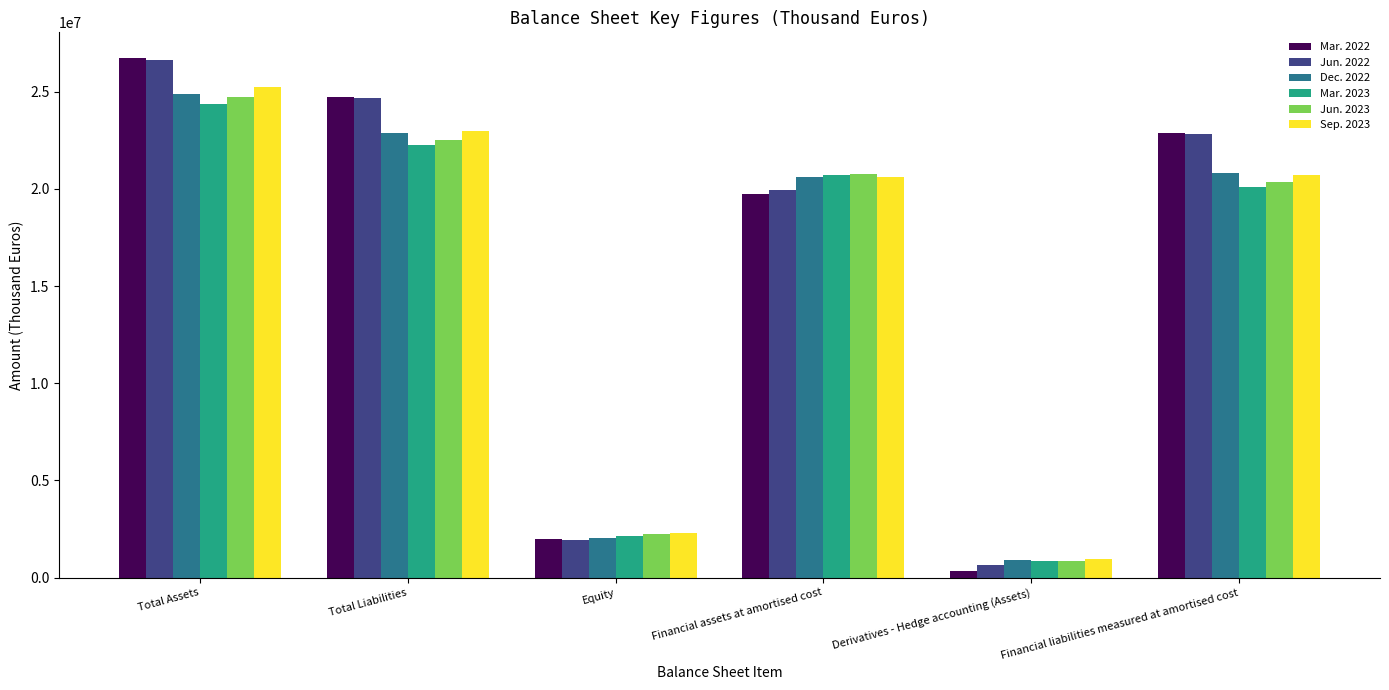

List the labels in order of Mar. 2023 value, largest first.

Total Assets, Total Liabilities, Financial assets at amortised cost, Financial liabilities measured at amortised cost, Equity, Derivatives - Hedge accounting (Assets)